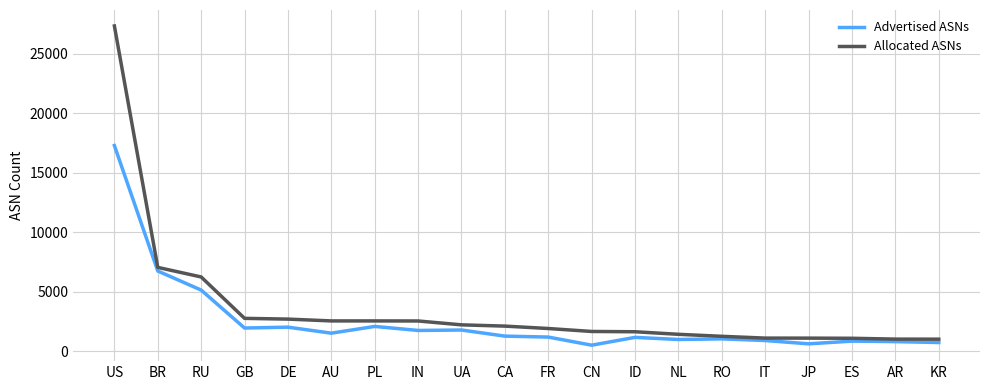

What are all the series names shown in the legend?

Advertised ASNs, Allocated ASNs